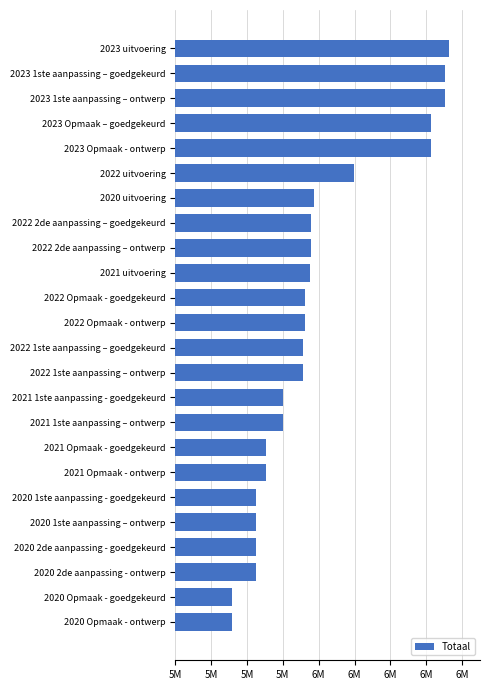

Does the chart contain any negative values?

No